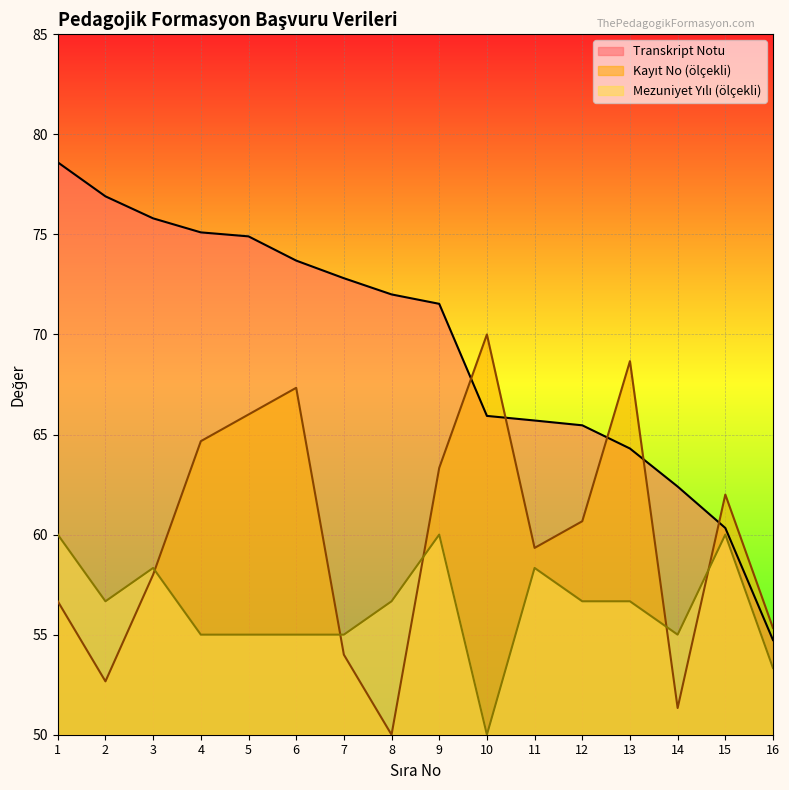

Which series has the widest spread of values?

Transkript Notu